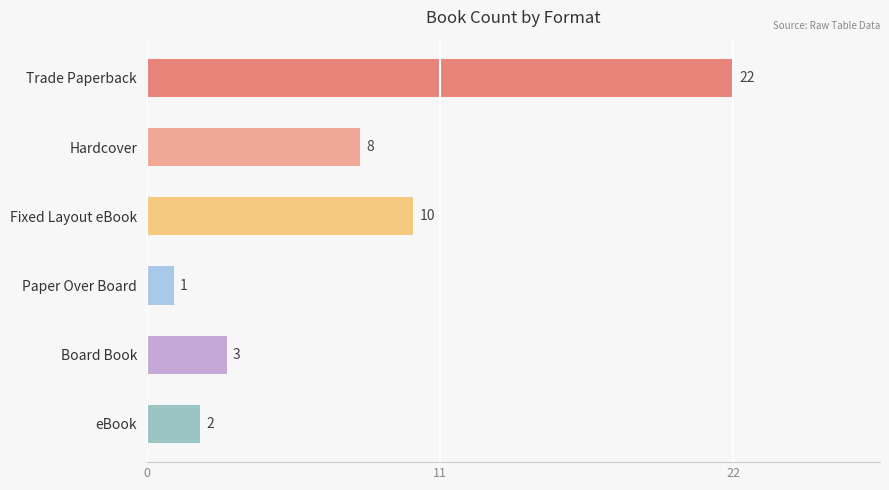

Which label corresponds to the smallest value in the chart?

Paper Over Board